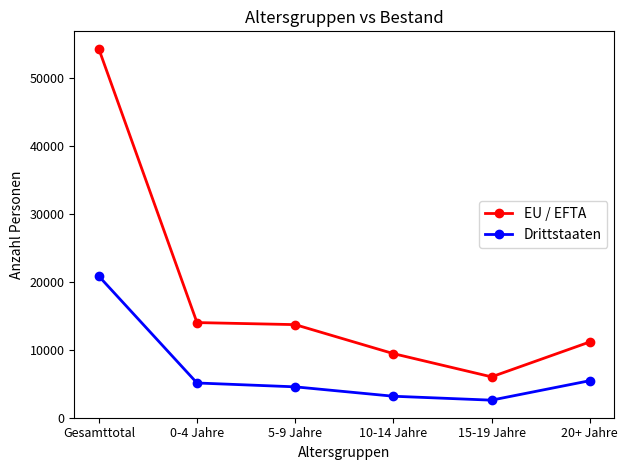

Where is EU / EFTA nearest to the value 30123?

0-4 Jahre